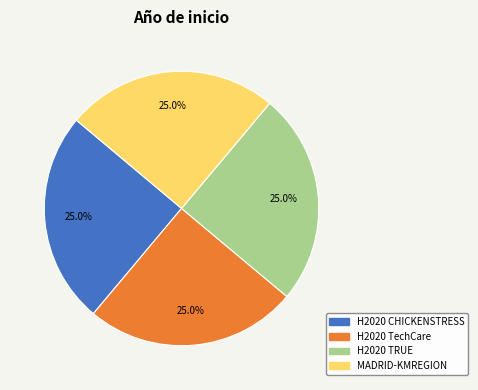

To the nearest percent, what is the combined percentage of H2020 TechCare and H2020 CHICKENSTRESS?

50%